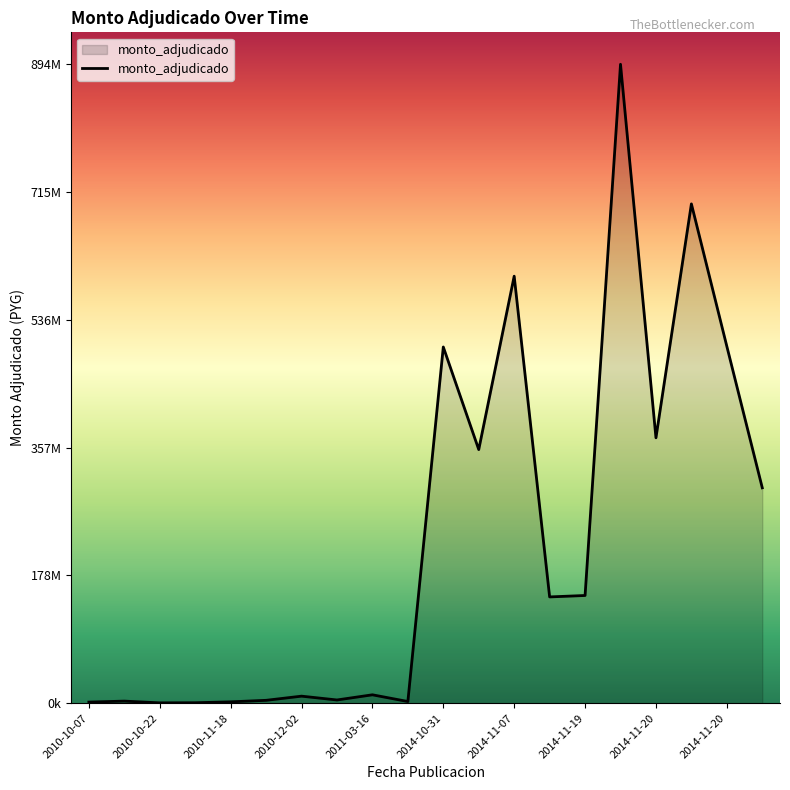

Does the chart have visible grid lines?

No